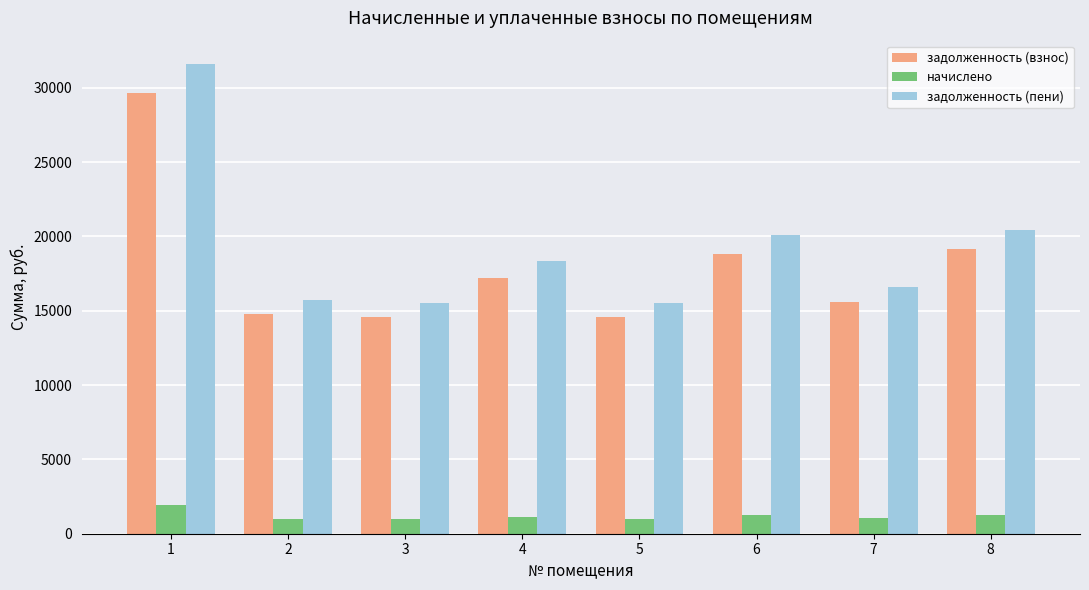

What is the highest value of the начислено series?

1963.0